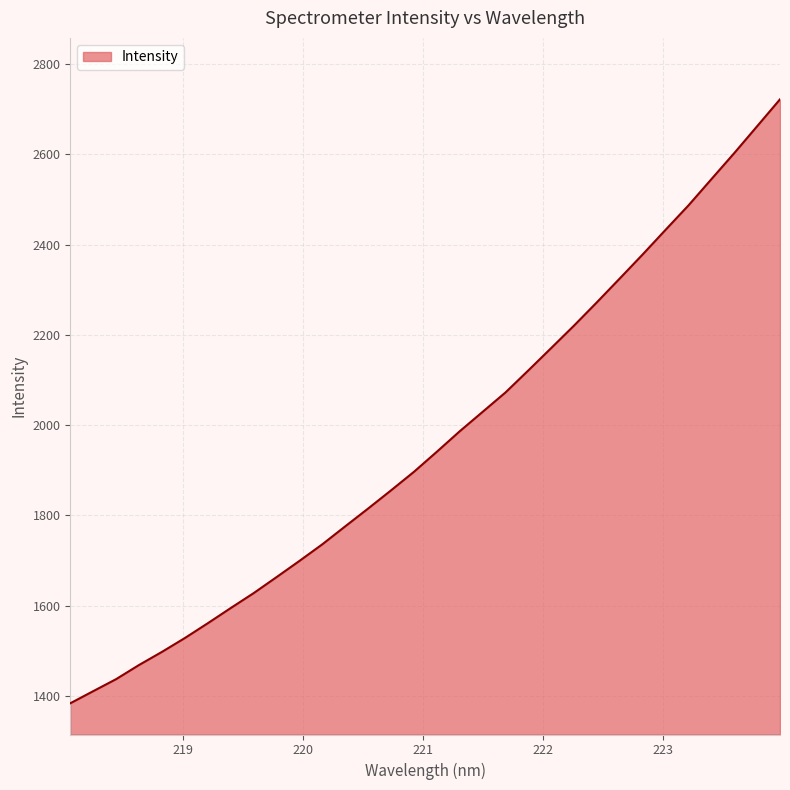

What is the difference between the maximum and minimum values?

1338.2